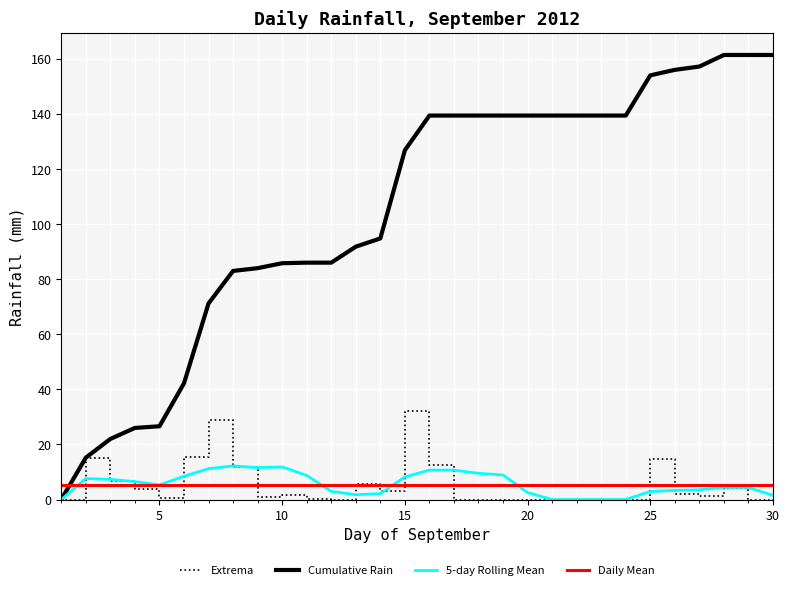

What is the average value of the Daily Mean series?

5.4